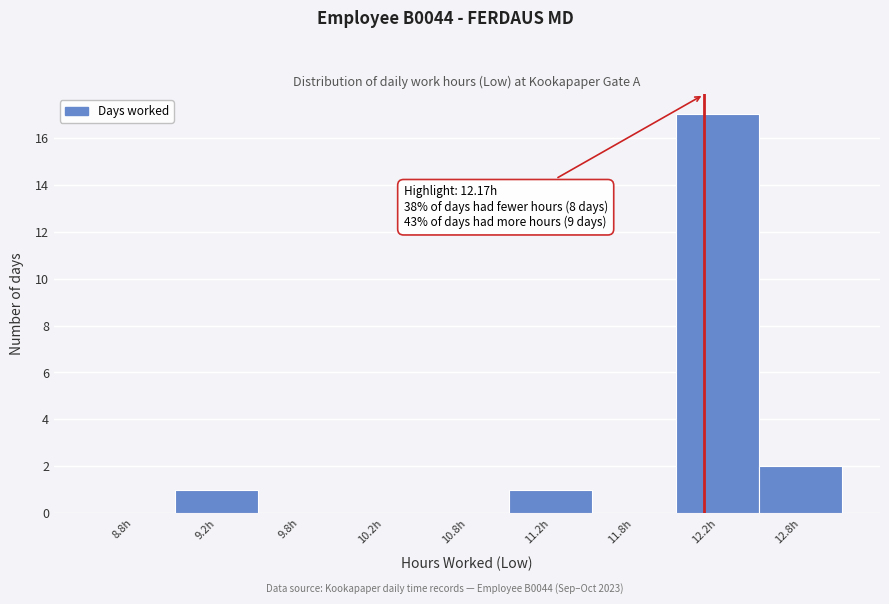

Reading right to left, transcribe all the data shown in this chart.

12.8h=2	12.2h=17	11.8h=0	11.2h=1	10.8h=0	10.2h=0	9.8h=0	9.2h=1	8.8h=0